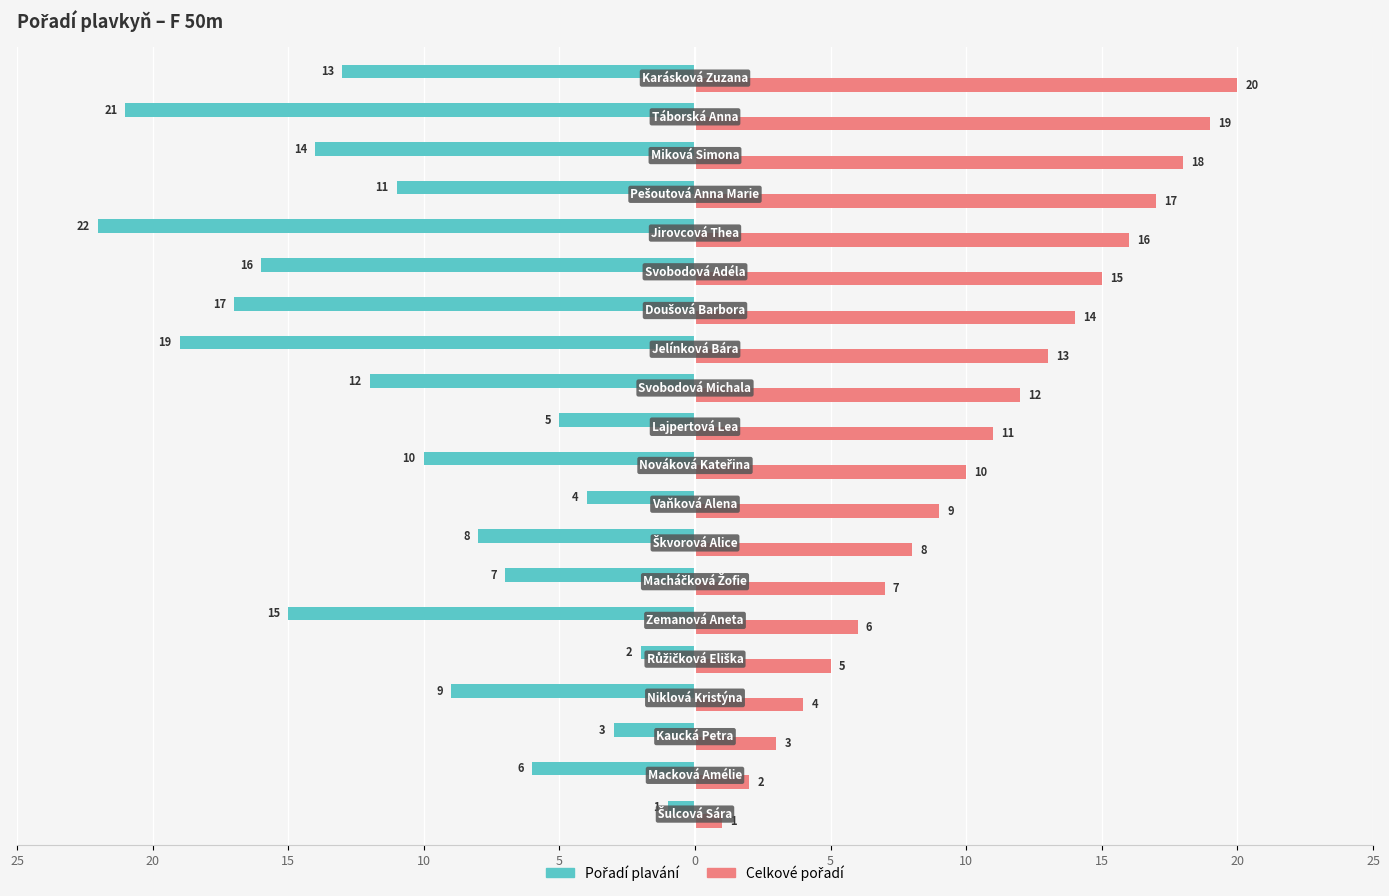

Which series has the largest range (max minus min)?

Pořadí plavání